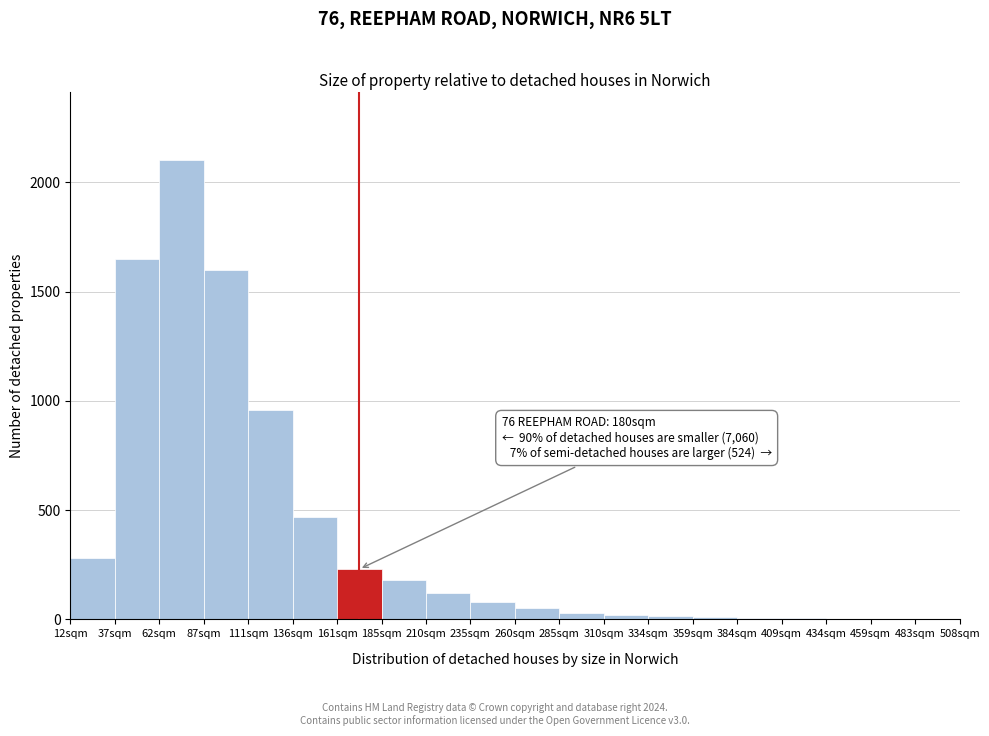

Which range on the x-axis has the tallest bar?

62 to 87